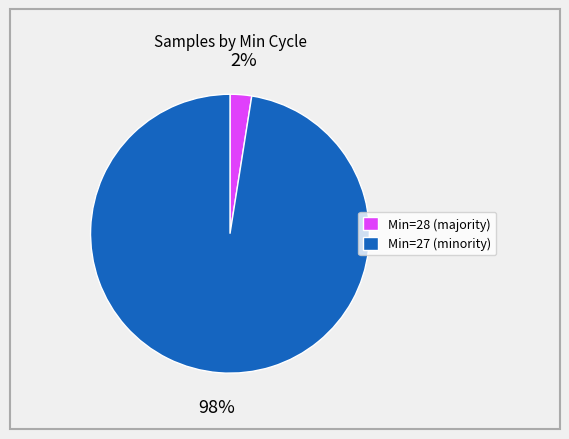

Count the number of slices in the pie.

2